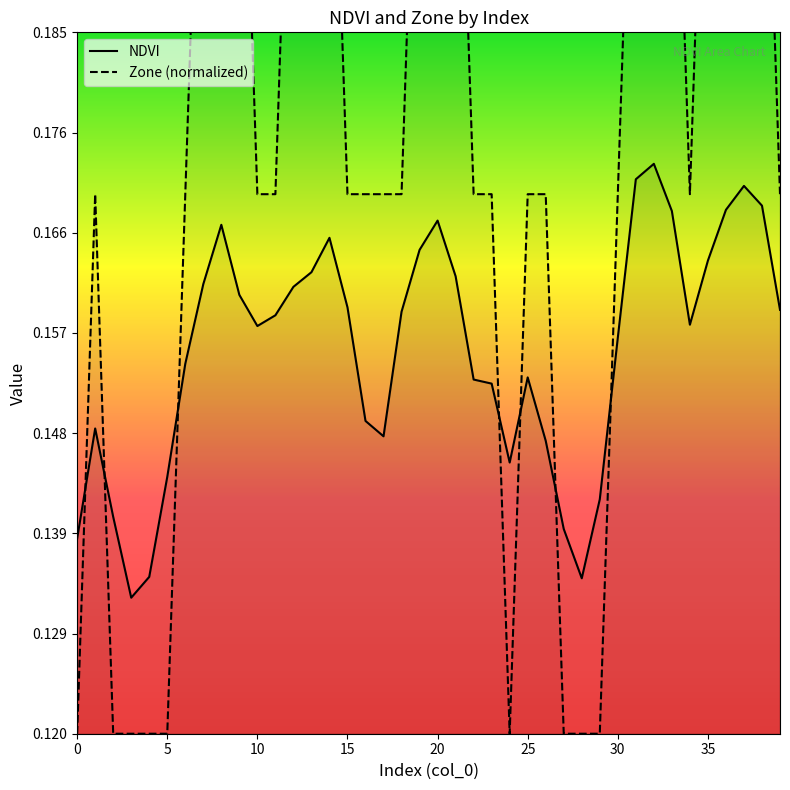

What is the label of the 36th point from the left?

35